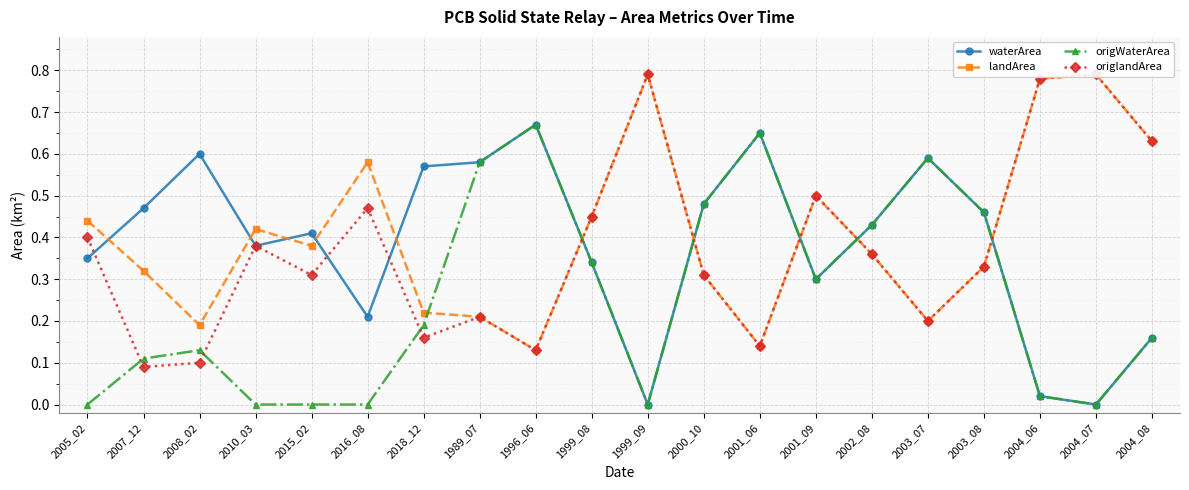

Between 2002_08 and 1996_06, which is larger?

1996_06